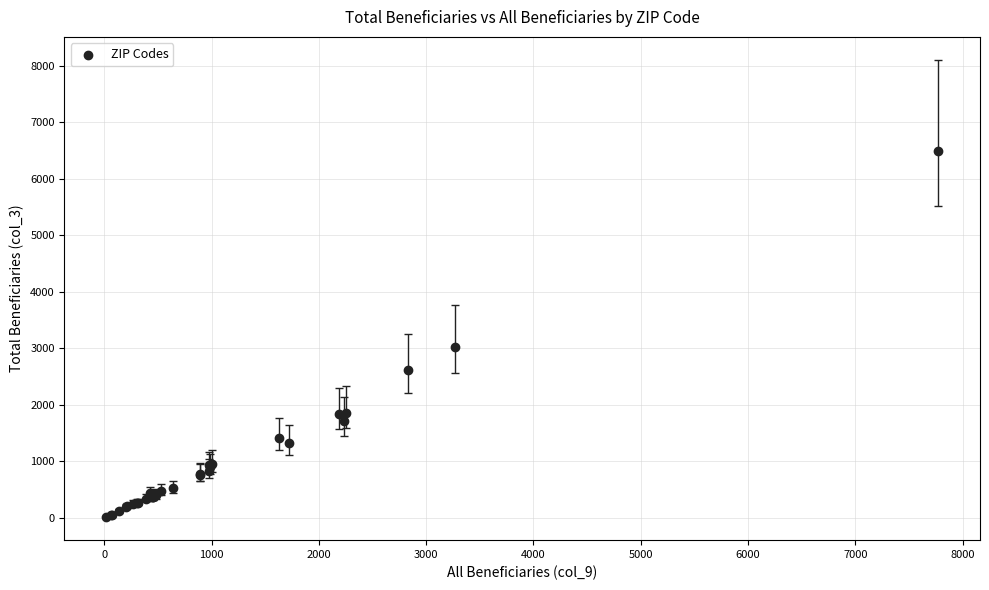

What Y value in the scatter plot is closest to 3250?

3020